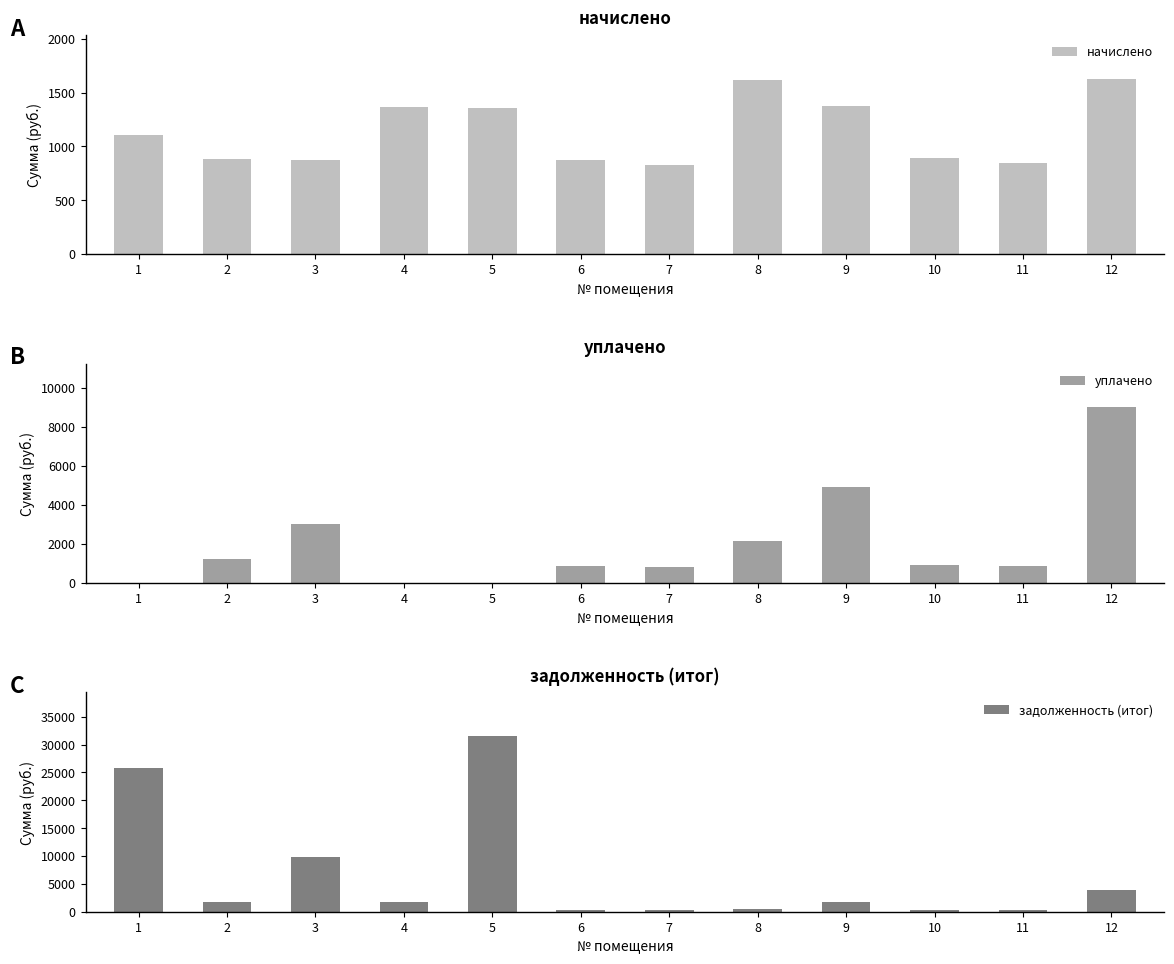

What are all the series names shown in the legend?

начислено, уплачено, задолженность (итог)